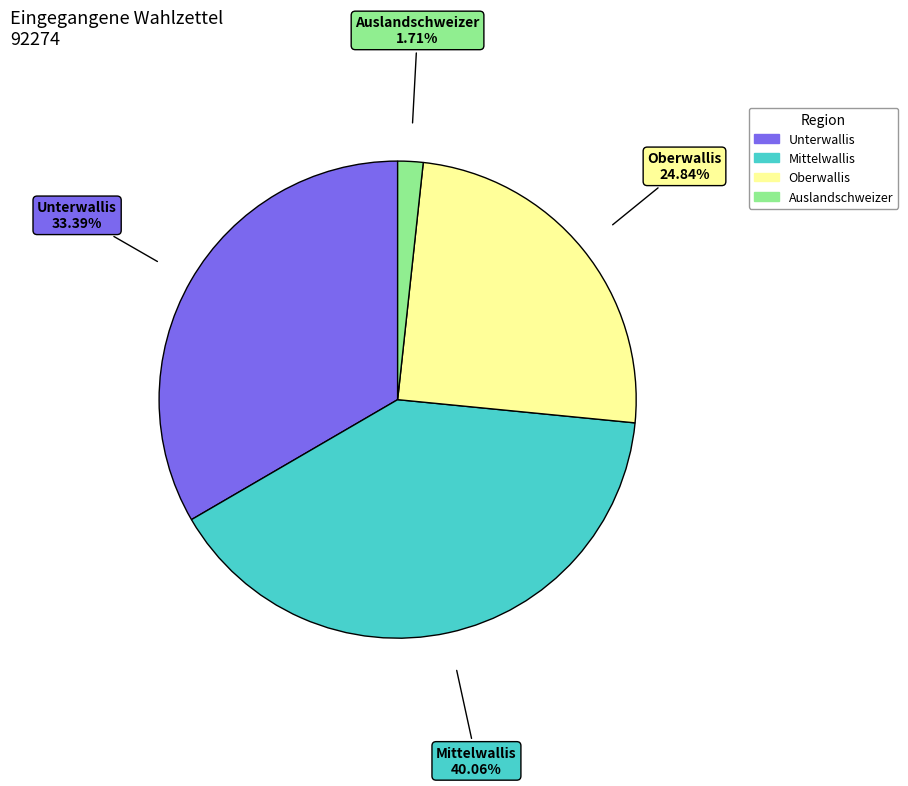

Is the sum of Oberwallis and Unterwallis greater than half?

Yes